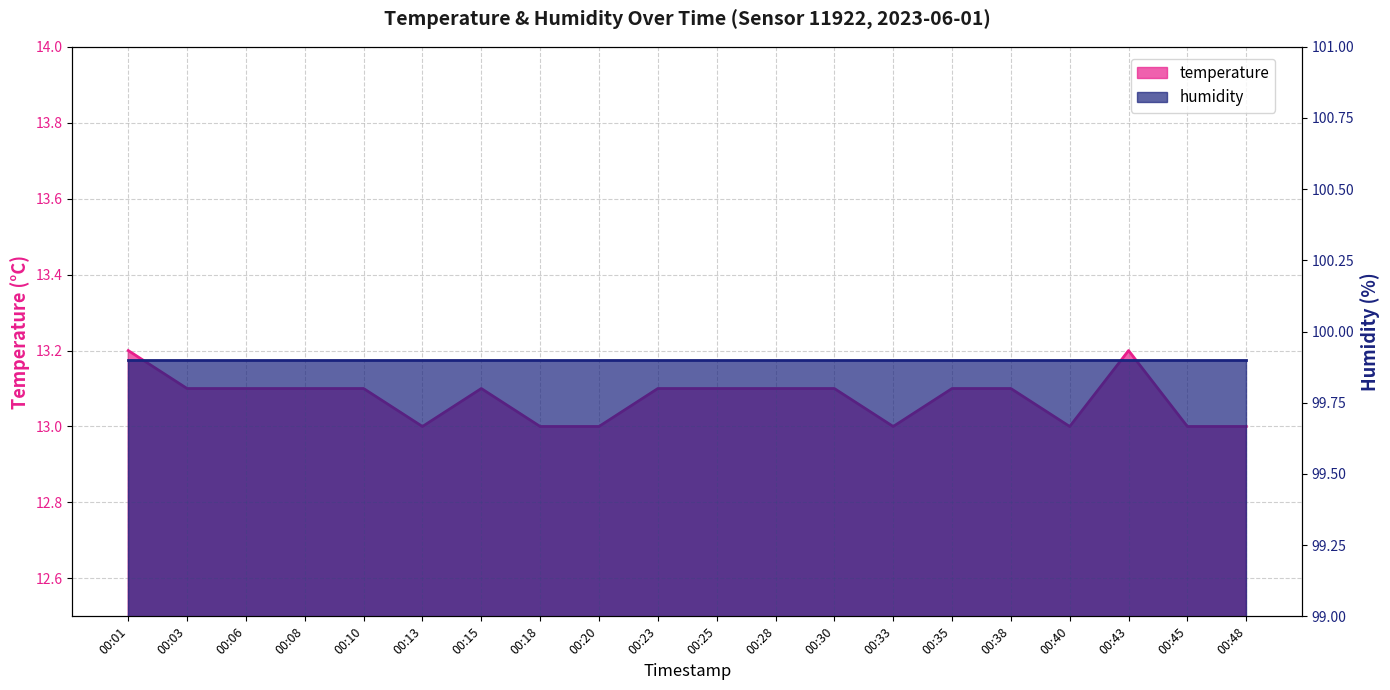

How many values are between 13 and 14?

20